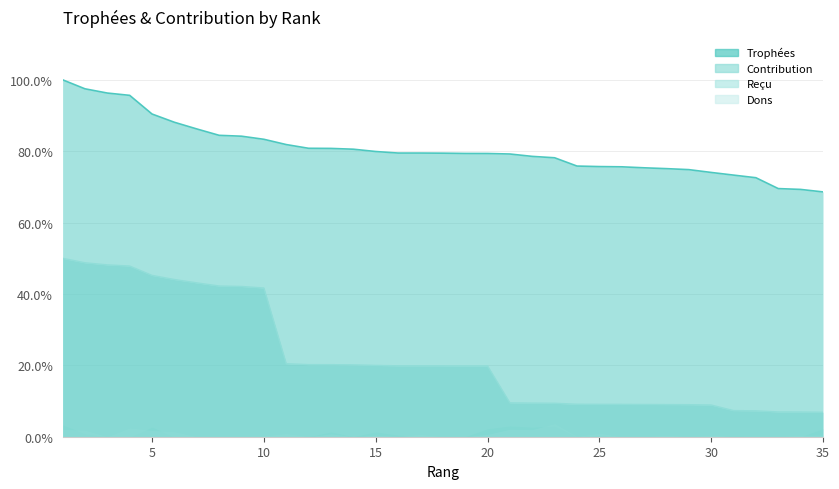

What is the difference between the Contribution values at 9 and 12?

0.2